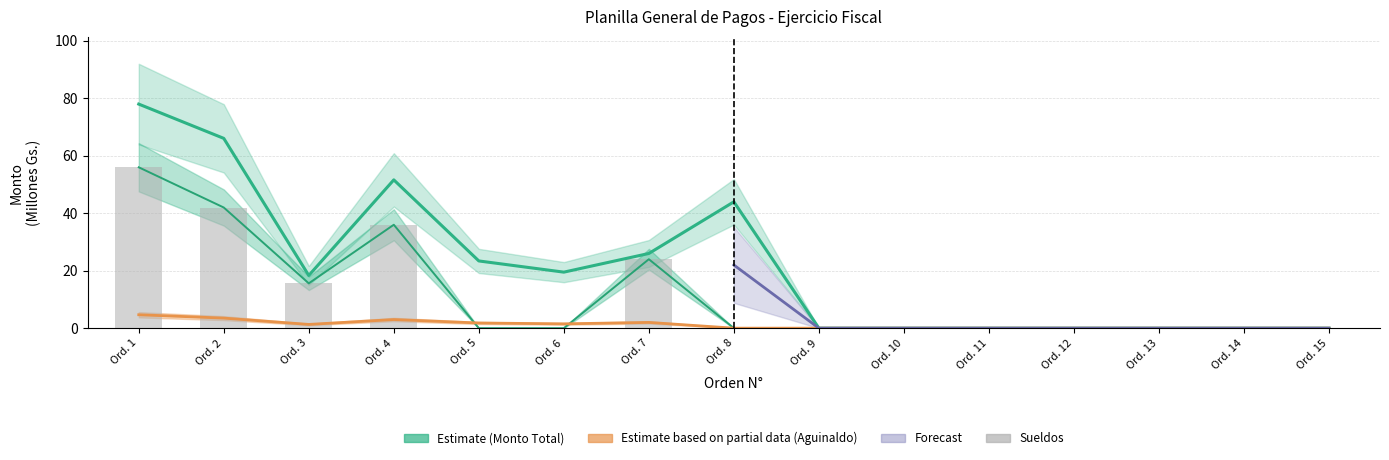

Reading right to left, what are all the values shown in this chart?

Monto Total (Estimate): 0.0	0.0	0.0	0.0	0.0	0.0	0.0	44.0	26.0	19.5	23.4	51.6	18.3	66.1	78.0
Aguinaldo (Partial Estimate): 0.0	0.0	0.0	0.0	0.0	0.0	0.0	0.0	2.0	1.5	1.8	3.0	1.3	3.5	4.7
Sueldos: 0.0	0.0	0.0	0.0	0.0	0.0	0.0	0.0	24.0	0.0	0.0	36.0	15.6	42.0	56.0